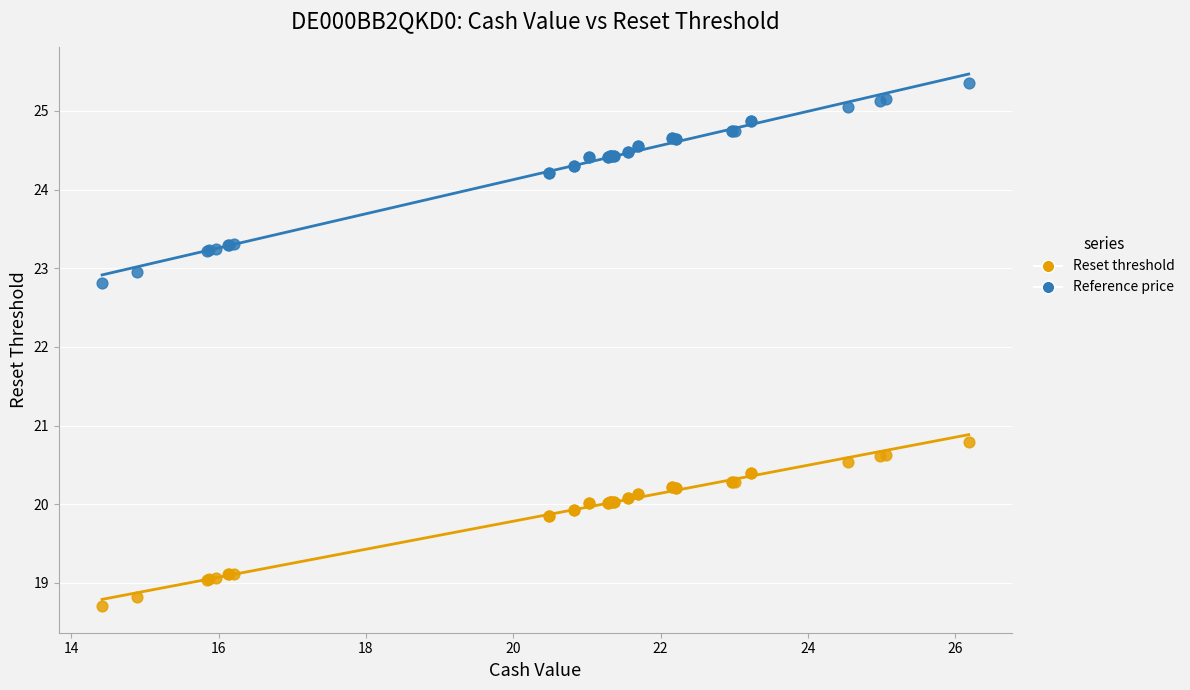

Which series reaches the maximum Y coordinate?

Reference price